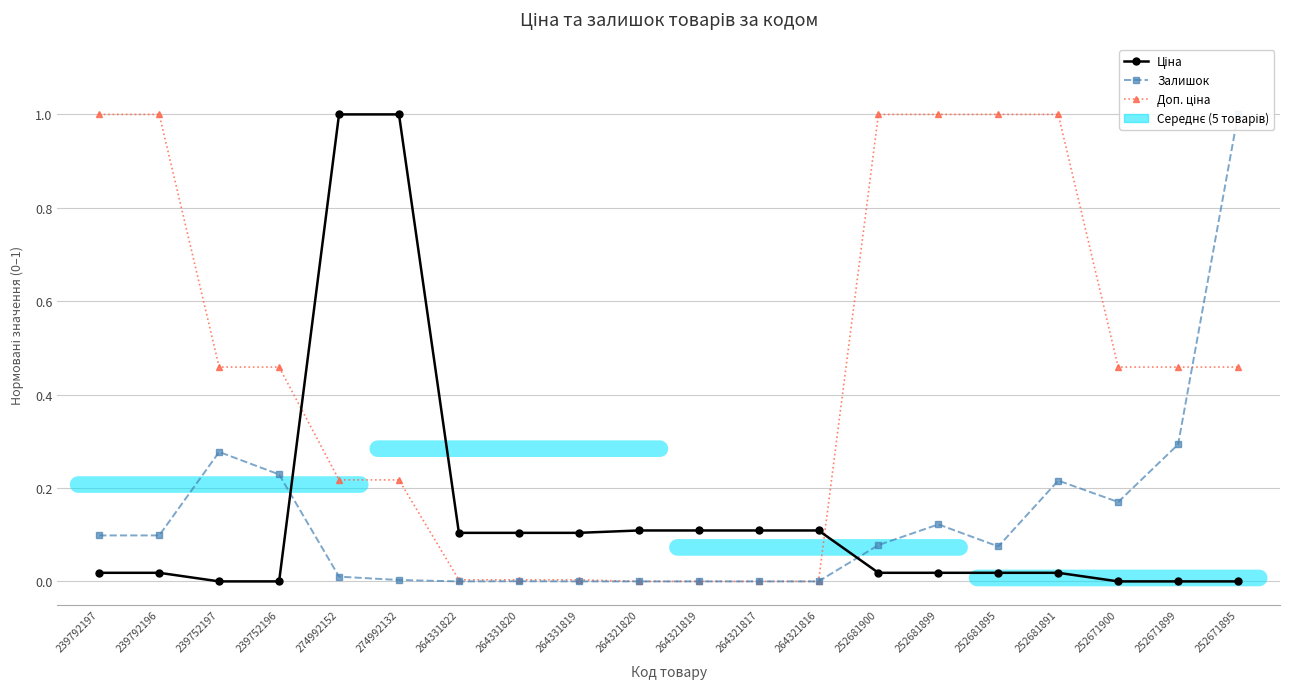

Rank the series by their maximum value, from highest to lowest.

Ціна, Залишок, Доп. ціна